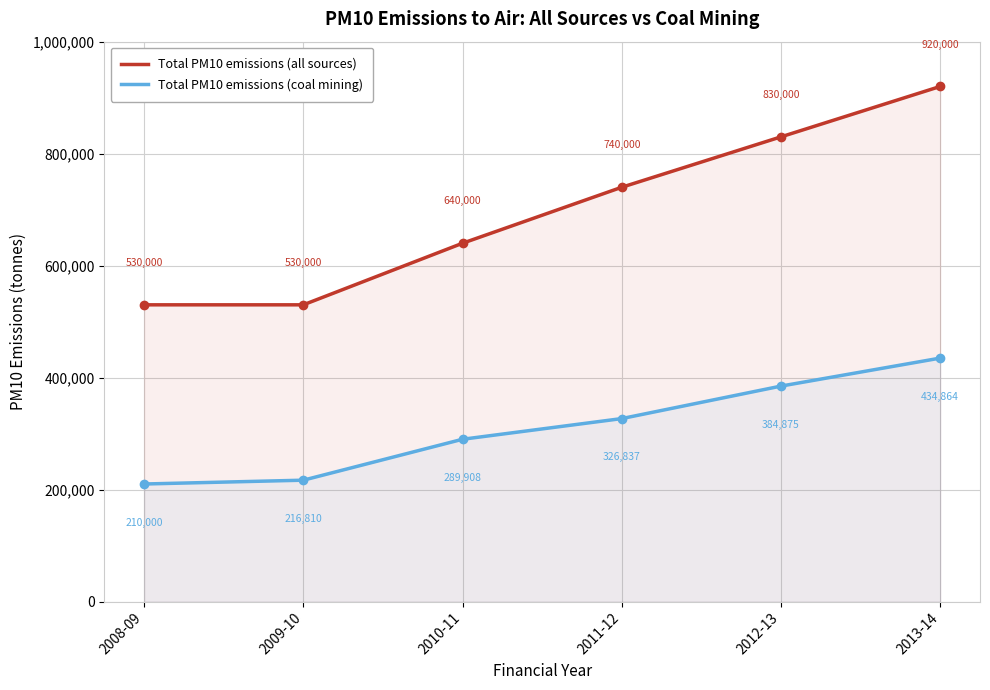

Rank the series at 2009-10 from highest to lowest value.

Total PM10 emissions (all sources), Total PM10 emissions (coal mining)